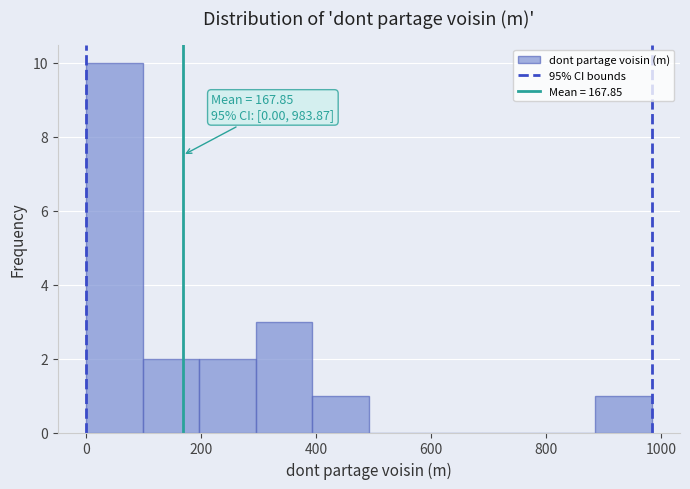

Over which range of the x-axis is the bar tallest?

0 to 100